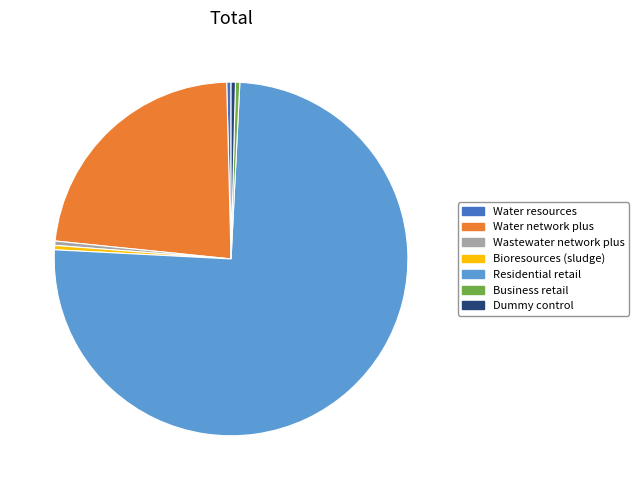

How many slices are in this pie chart?

7